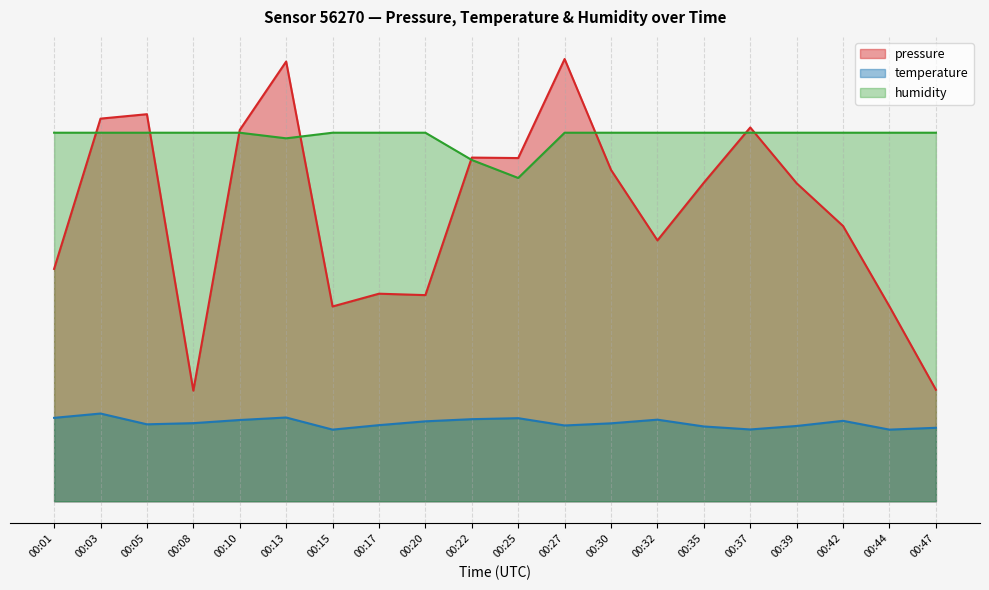

True or false: temperature has more than 1 interior local peaks.

True